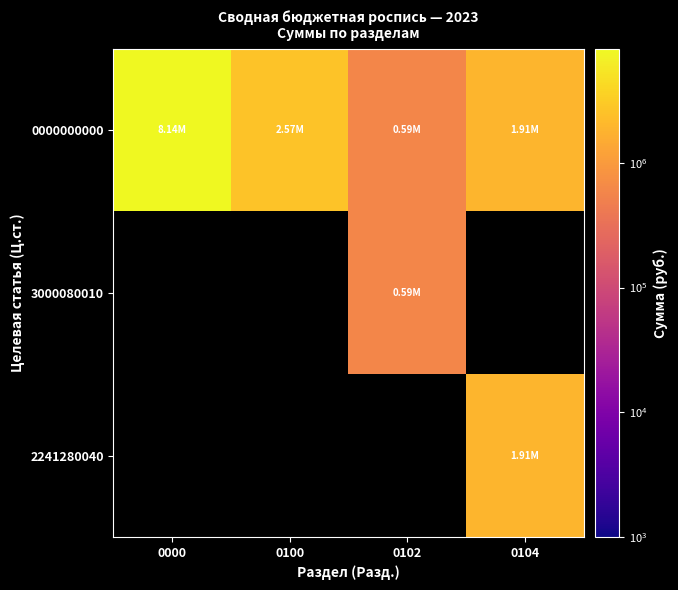

How many values in the 0000000000 series exceed 2568925?

2